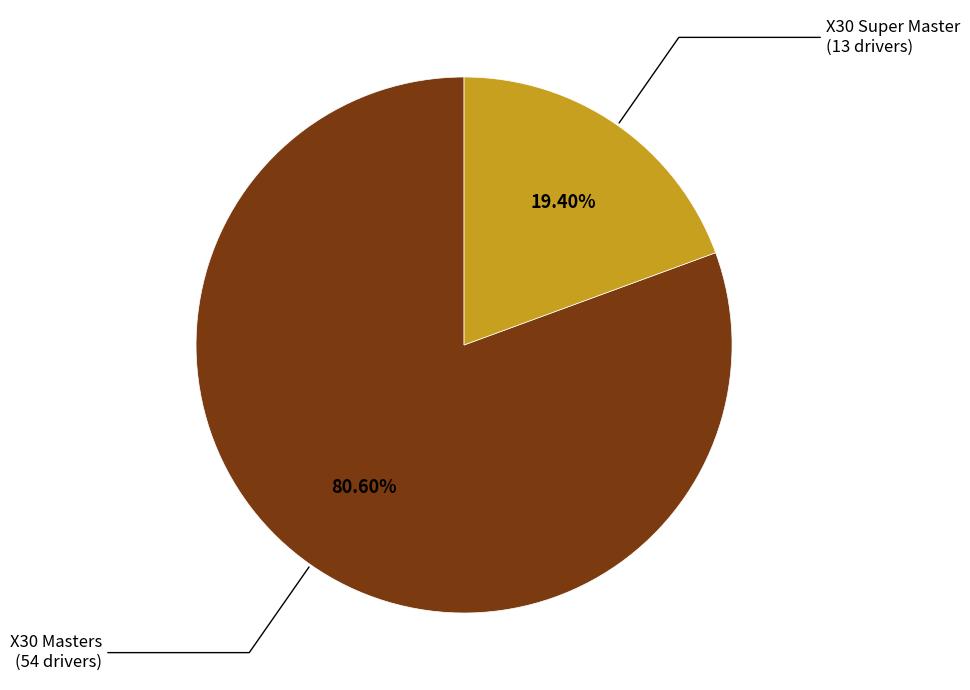

How many slices are in this pie chart?

2